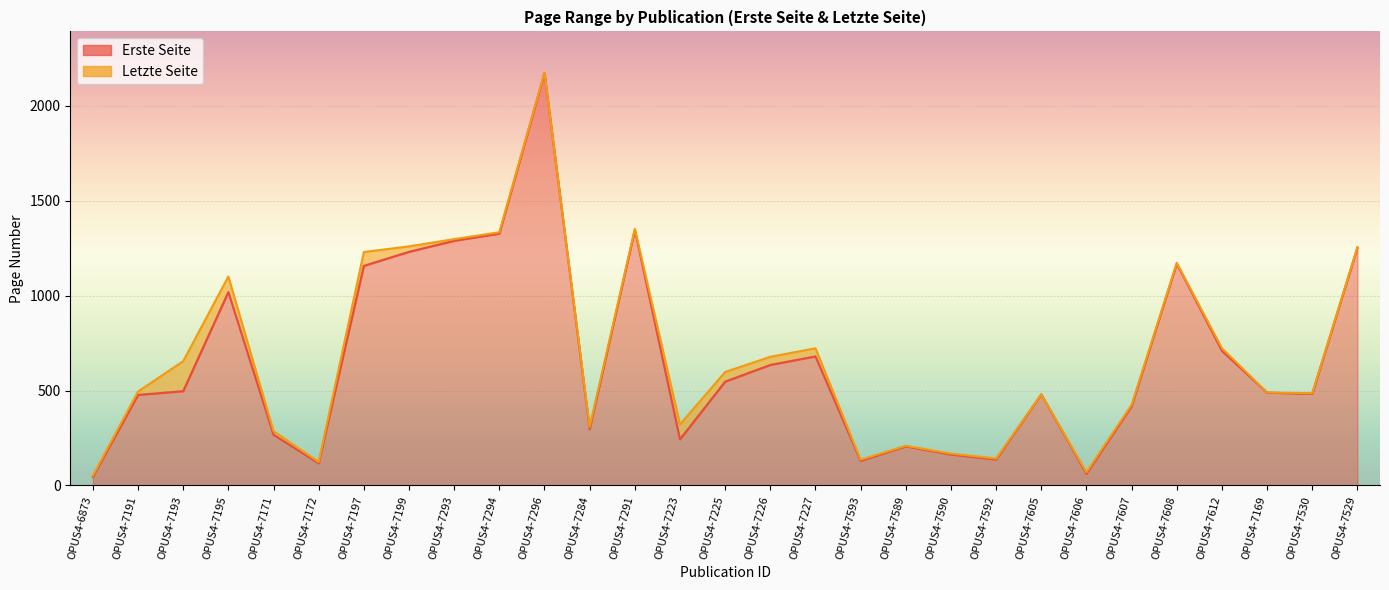

True or false: Erste Seite and Letzte Seite cross at least once.

False